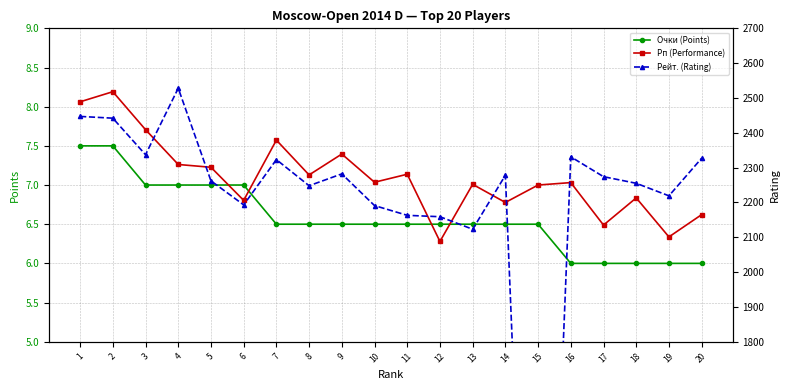

What is the value of the Очки (Points) point at the 7th from the left?

6.5